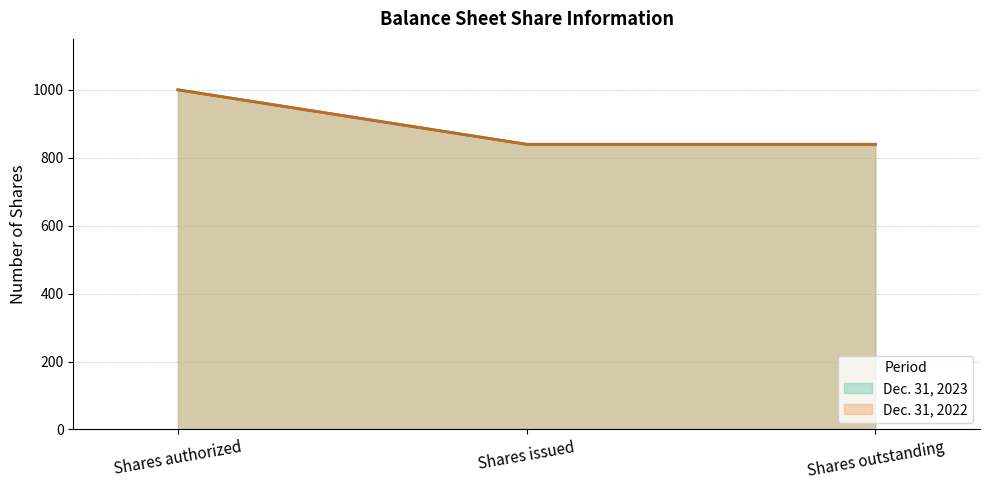

How many lines are shown in the chart?

2